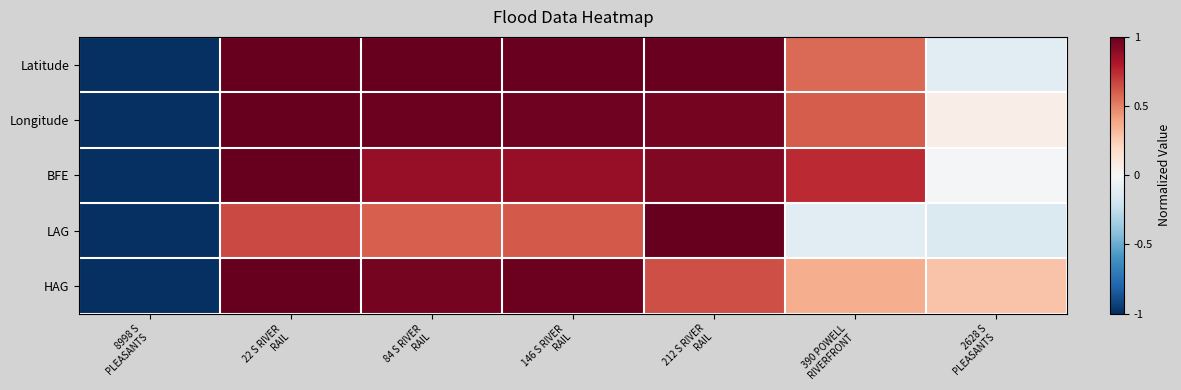

Reading left to right, transcribe all the data shown in this chart.

Latitude: 8998 S
PLEASANTS=-1.0	22 S RIVER
RAIL=1.0	84 S RIVER
RAIL=1.0	146 S RIVER
RAIL=1.0	212 S RIVER
RAIL=1.0	390 POWELL
RIVERFRONT=0.6	2628 S
PLEASANTS=-0.1
Longitude: 8998 S
PLEASANTS=-1.0	22 S RIVER
RAIL=1.0	84 S RIVER
RAIL=1.0	146 S RIVER
RAIL=1.0	212 S RIVER
RAIL=1.0	390 POWELL
RIVERFRONT=0.6	2628 S
PLEASANTS=0.1
BFE: 8998 S
PLEASANTS=-1.0	22 S RIVER
RAIL=1.0	84 S RIVER
RAIL=0.9	146 S RIVER
RAIL=0.9	212 S RIVER
RAIL=0.9	390 POWELL
RIVERFRONT=0.7	2628 S
PLEASANTS=-0.0
LAG: 8998 S
PLEASANTS=-1.0	22 S RIVER
RAIL=0.7	84 S RIVER
RAIL=0.6	146 S RIVER
RAIL=0.6	212 S RIVER
RAIL=1.0	390 POWELL
RIVERFRONT=-0.1	2628 S
PLEASANTS=-0.1
HAG: 8998 S
PLEASANTS=-1.0	22 S RIVER
RAIL=1.0	84 S RIVER
RAIL=1.0	146 S RIVER
RAIL=1.0	212 S RIVER
RAIL=0.6	390 POWELL
RIVERFRONT=0.4	2628 S
PLEASANTS=0.3